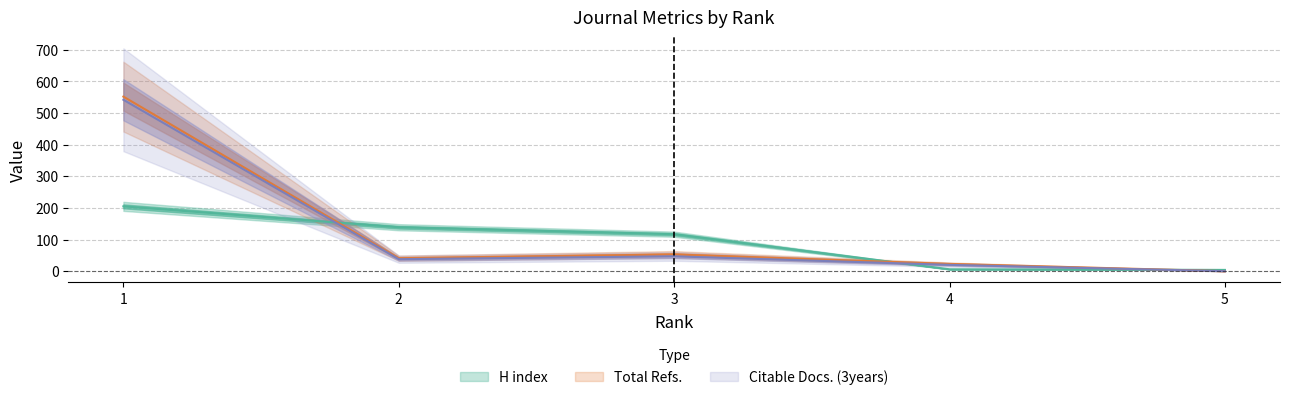

What is the value of the Total Refs. point at the 4th from the left?

23